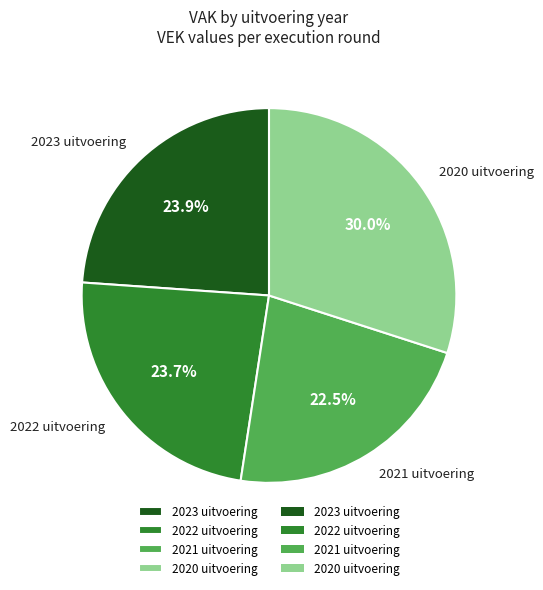

How many segments does this pie chart have?

4